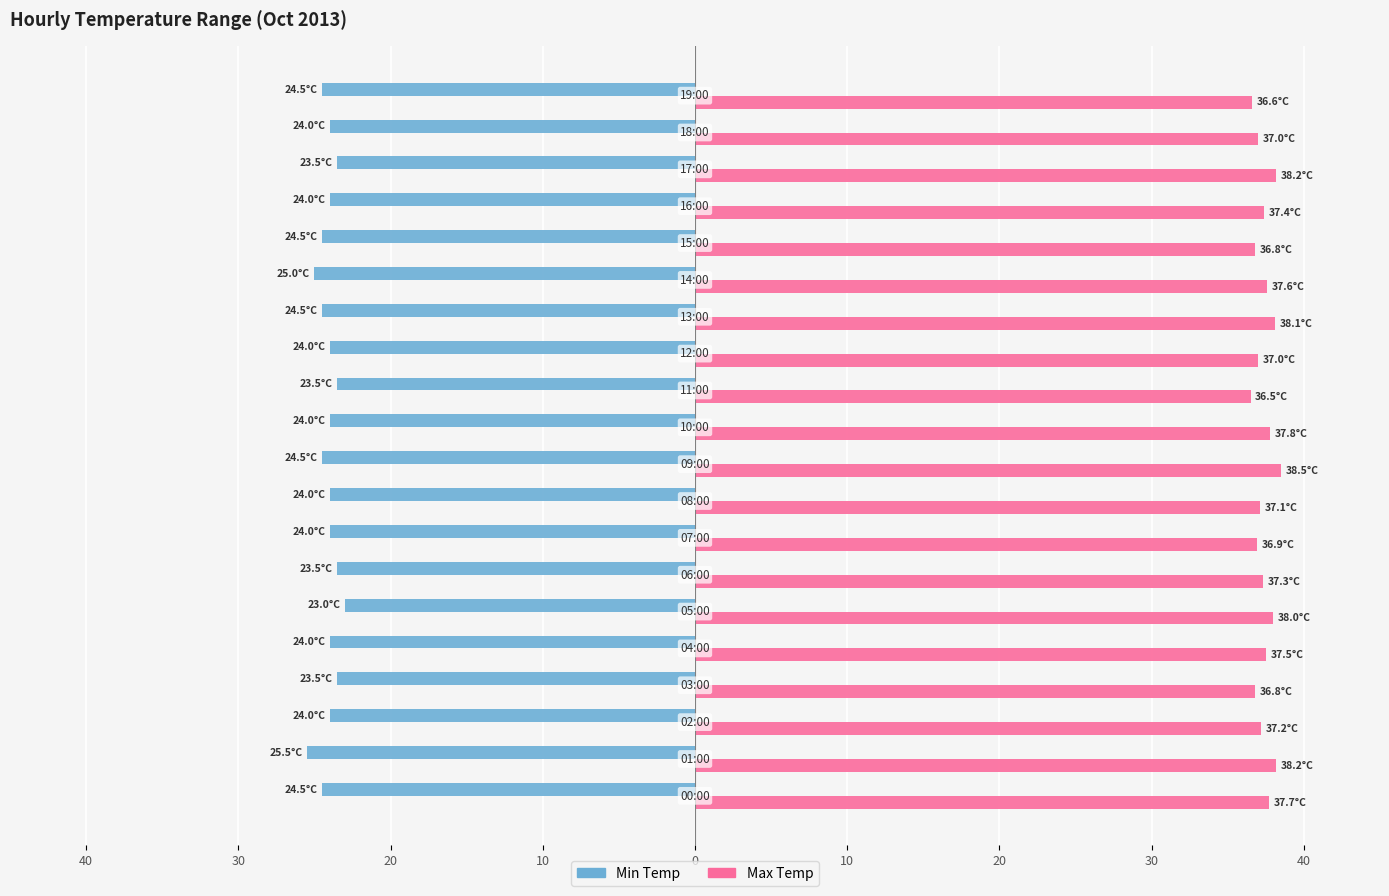

Reading left to right, transcribe all the data shown in this chart.

Min Temp: -24.5	-25.5	-24.0	-23.5	-24.0	-23.0	-23.5	-24.0	-24.0	-24.5	-24.0	-23.5	-24.0	-24.5	-25.0	-24.5	-24.0	-23.5	-24.0	-24.5
Max Temp: 37.7	38.2	37.2	36.8	37.5	38.0	37.3	36.9	37.1	38.5	37.8	36.5	37.0	38.1	37.6	36.8	37.4	38.2	37.0	36.6